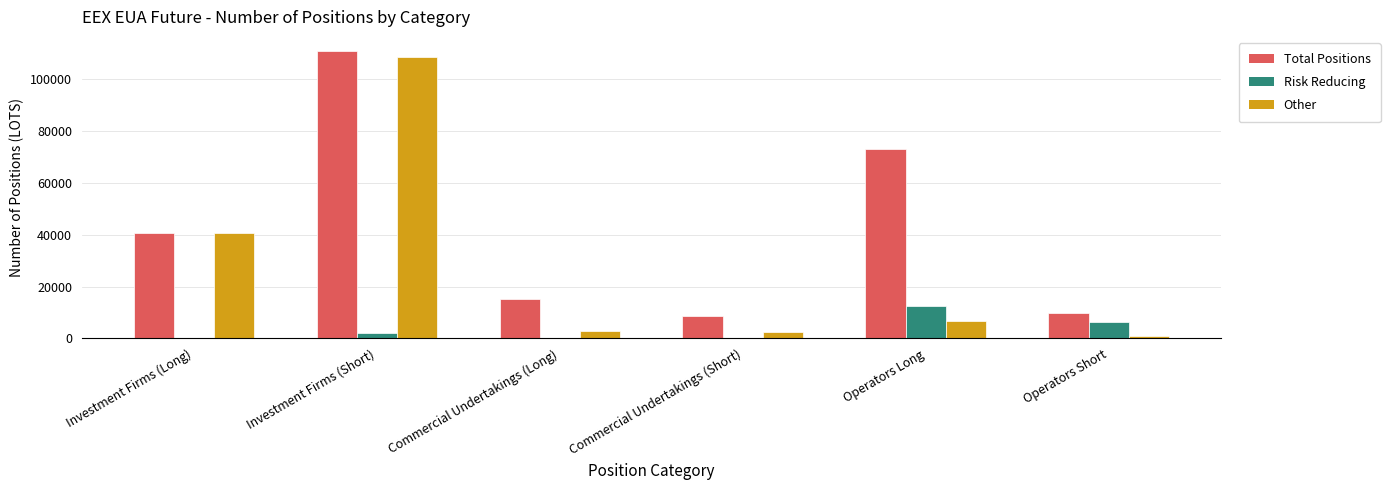

What is the sum of all Other values?

162190